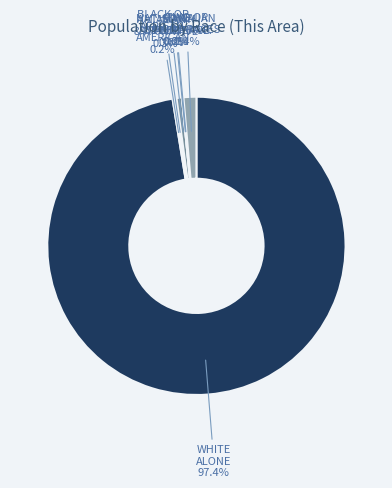

Which has a higher value, White alone or Asian alone?

White alone